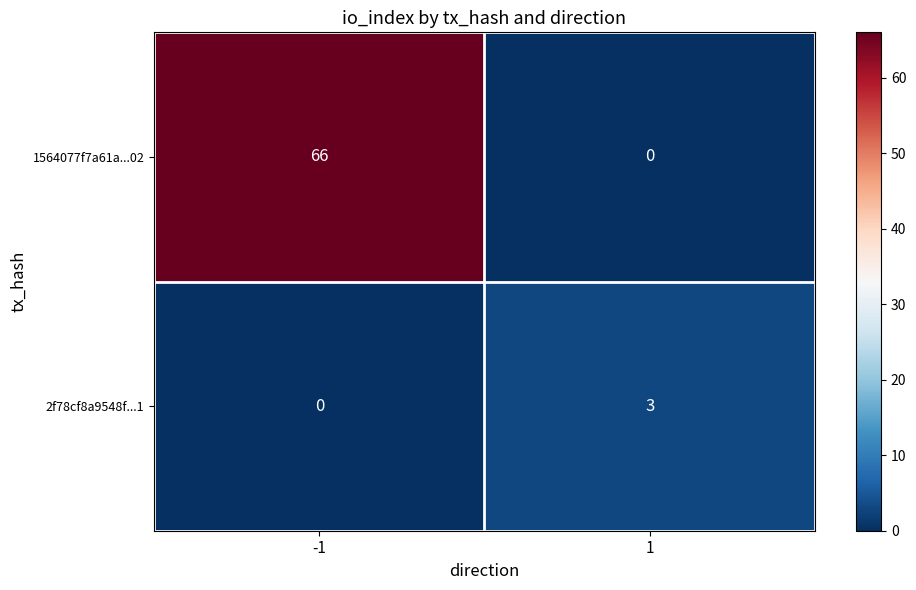

Reading left to right, transcribe all the data shown in this chart.

1564077f7a61a...02: -1=66	1=0
2f78cf8a9548f...1: -1=0	1=3